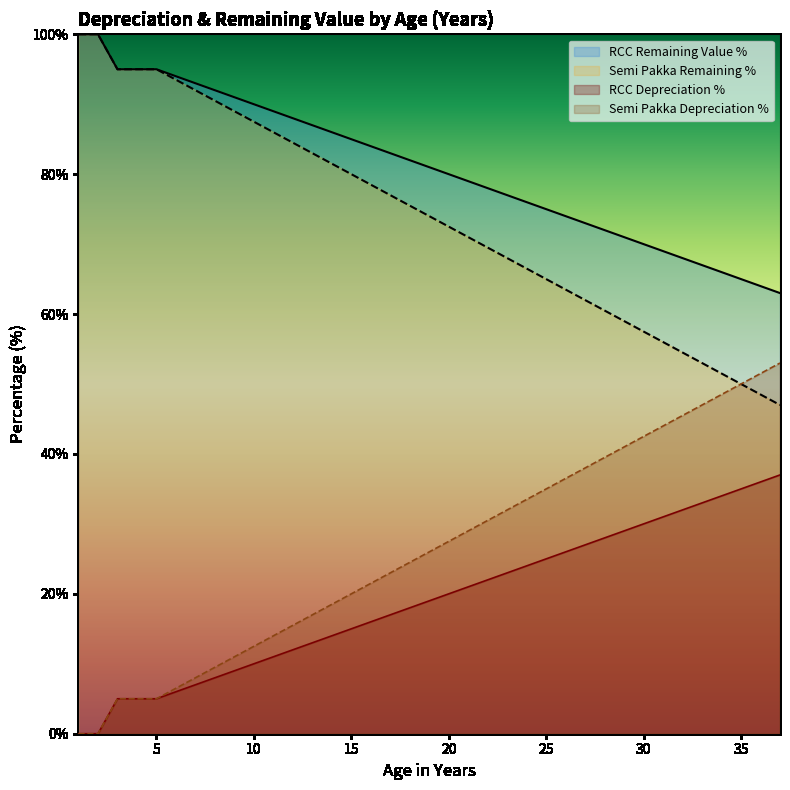

True or false: RCC Remaining Value % and Semi Pakka Remaining % intersect in this chart.

False